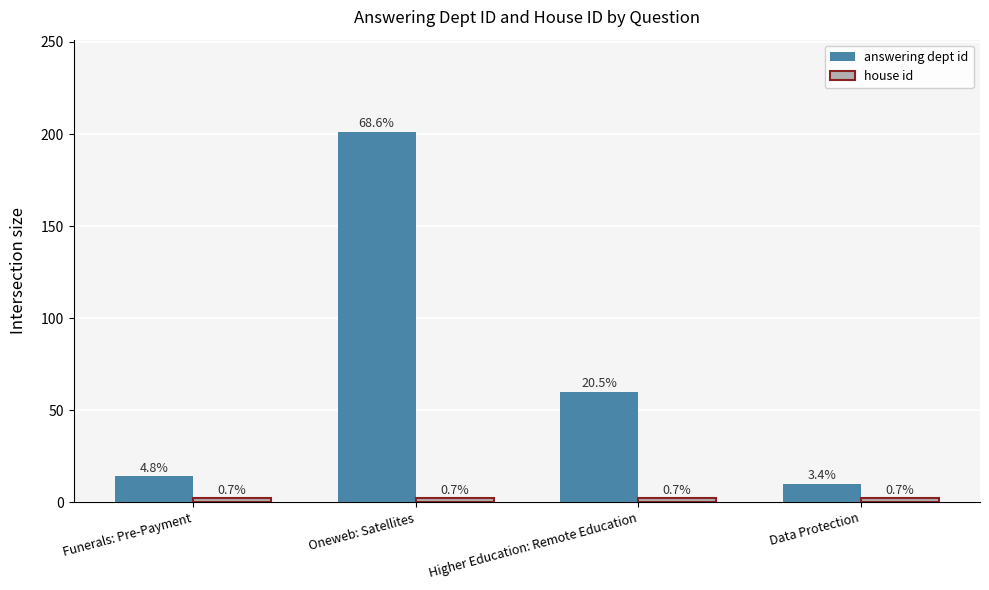

How many groups of bars are there?

4